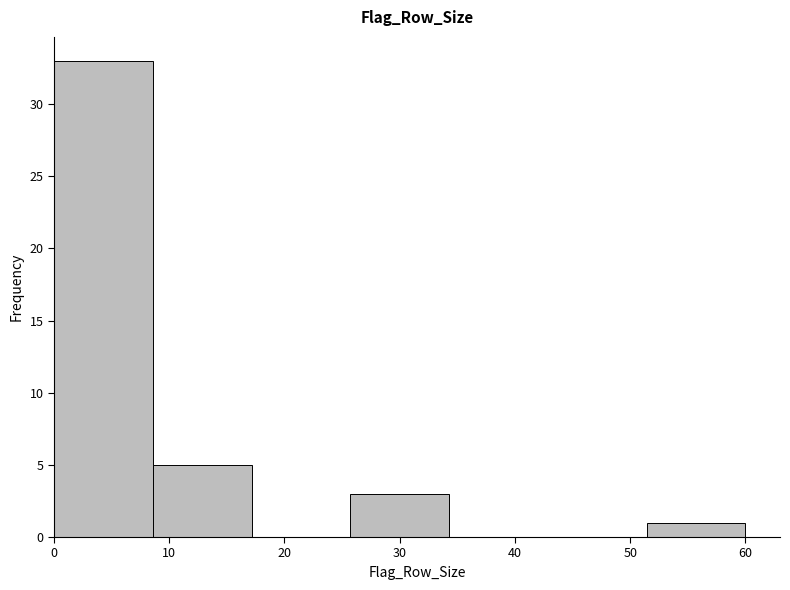

Reading left to right, list every bar in this chart as the range it spans on the x-axis followed by its height. Neither the bar edges nor the heights are printed on the chart, so give them approximately, as read against the axes.

0 to 9: 33
9 to 17: 5
17 to 26: 0
26 to 34: 3
34 to 43: 0
43 to 51: 0
51 to 60: 1